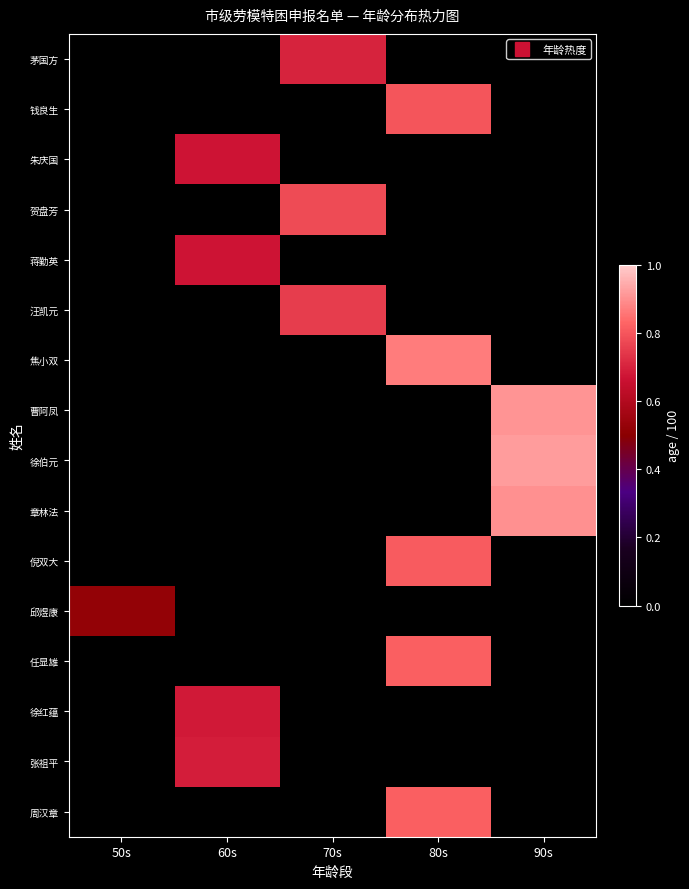

Reading right to left, what are all the values shown in this chart?

茅国方: 90s=0.0	80s=0.0	70s=0.7	60s=0.0	50s=0.0
钱良生: 90s=0.0	80s=0.8	70s=0.0	60s=0.0	50s=0.0
朱庆国: 90s=0.0	80s=0.0	70s=0.0	60s=0.7	50s=0.0
贺盘芳: 90s=0.0	80s=0.0	70s=0.8	60s=0.0	50s=0.0
蒋勤英: 90s=0.0	80s=0.0	70s=0.0	60s=0.7	50s=0.0
汪凯元: 90s=0.0	80s=0.0	70s=0.8	60s=0.0	50s=0.0
焦小双: 90s=0.0	80s=0.9	70s=0.0	60s=0.0	50s=0.0
曹阿凤: 90s=0.9	80s=0.0	70s=0.0	60s=0.0	50s=0.0
徐伯元: 90s=0.9	80s=0.0	70s=0.0	60s=0.0	50s=0.0
章林法: 90s=0.9	80s=0.0	70s=0.0	60s=0.0	50s=0.0
倪双大: 90s=0.0	80s=0.8	70s=0.0	60s=0.0	50s=0.0
邱煜康: 90s=0.0	80s=0.0	70s=0.0	60s=0.0	50s=0.5
任显雄: 90s=0.0	80s=0.8	70s=0.0	60s=0.0	50s=0.0
徐红蕴: 90s=0.0	80s=0.0	70s=0.0	60s=0.7	50s=0.0
张祖平: 90s=0.0	80s=0.0	70s=0.0	60s=0.7	50s=0.0
周汉章: 90s=0.0	80s=0.8	70s=0.0	60s=0.0	50s=0.0